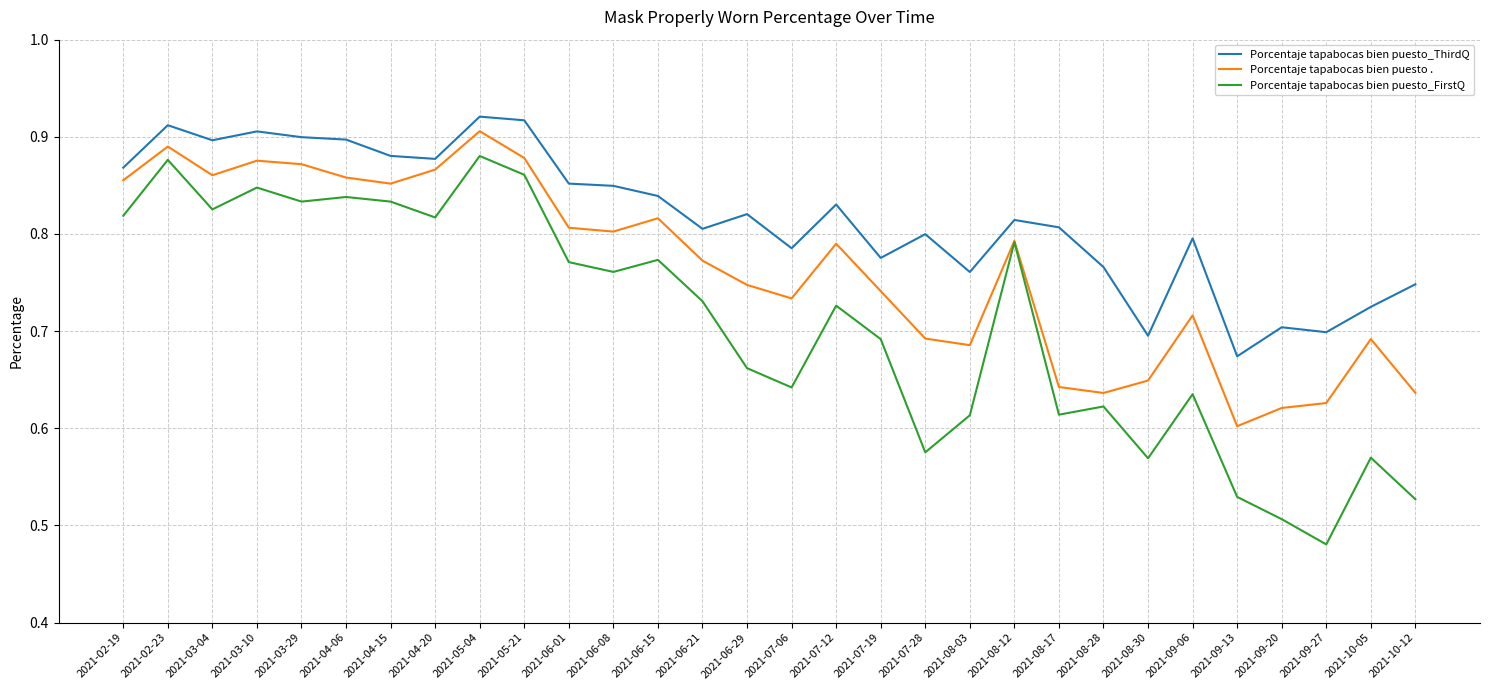

Is it true that Porcentaje tapabocas bien puesto_FirstQ equals 0.9 at 2021-05-21?

True